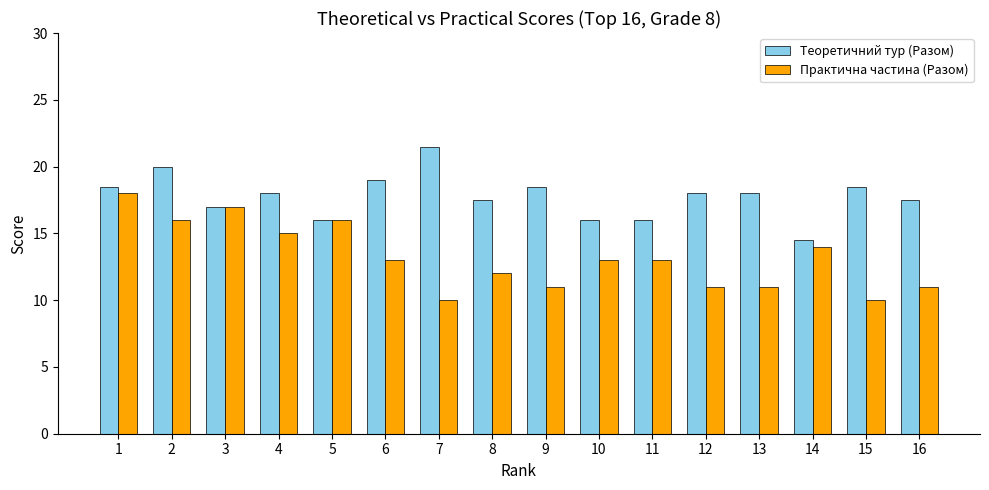

Read the Практична частина (Разом) value at 2.

16.0